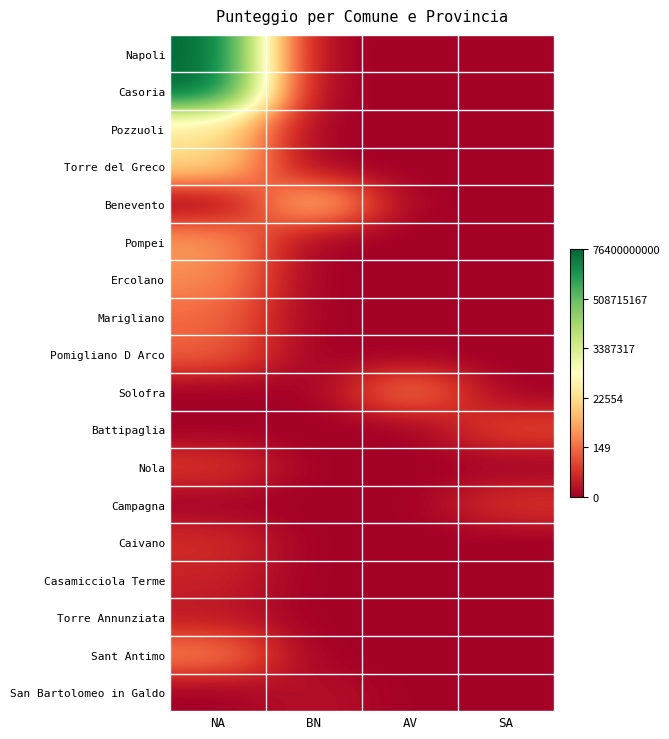

Reading left to right, what are all the values shown in this chart?

Napoli: NA=25.1	BN=0.0	AV=0.0	SA=0.0
Casoria: NA=25.1	BN=0.0	AV=0.0	SA=0.0
Pozzuoli: NA=10.7	BN=0.0	AV=0.0	SA=0.0
Torre del Greco: NA=9.8	BN=0.0	AV=0.0	SA=0.0
Benevento: NA=0.0	BN=9.2	AV=0.0	SA=0.0
Pompei: NA=6.9	BN=0.0	AV=0.0	SA=0.0
Ercolano: NA=6.3	BN=0.0	AV=0.0	SA=0.0
Marigliano: NA=4.9	BN=0.0	AV=0.0	SA=0.0
Pomigliano D Arco: NA=4.5	BN=0.0	AV=0.0	SA=0.0
Solofra: NA=0.0	BN=0.0	AV=5.8	SA=0.0
Battipaglia: NA=0.0	BN=0.0	AV=0.0	SA=3.5
Nola: NA=2.8	BN=0.0	AV=0.0	SA=0.0
Campagna: NA=0.0	BN=0.0	AV=0.0	SA=2.7
Caivano: NA=2.4	BN=0.0	AV=0.0	SA=0.0
Casamicciola Terme: NA=1.7	BN=0.0	AV=0.0	SA=0.0
Torre Annunziata: NA=1.2	BN=0.0	AV=0.0	SA=0.0
Sant Antimo: NA=5.9	BN=0.0	AV=0.0	SA=0.0
San Bartolomeo in Galdo: NA=0.0	BN=1.0	AV=0.0	SA=0.0